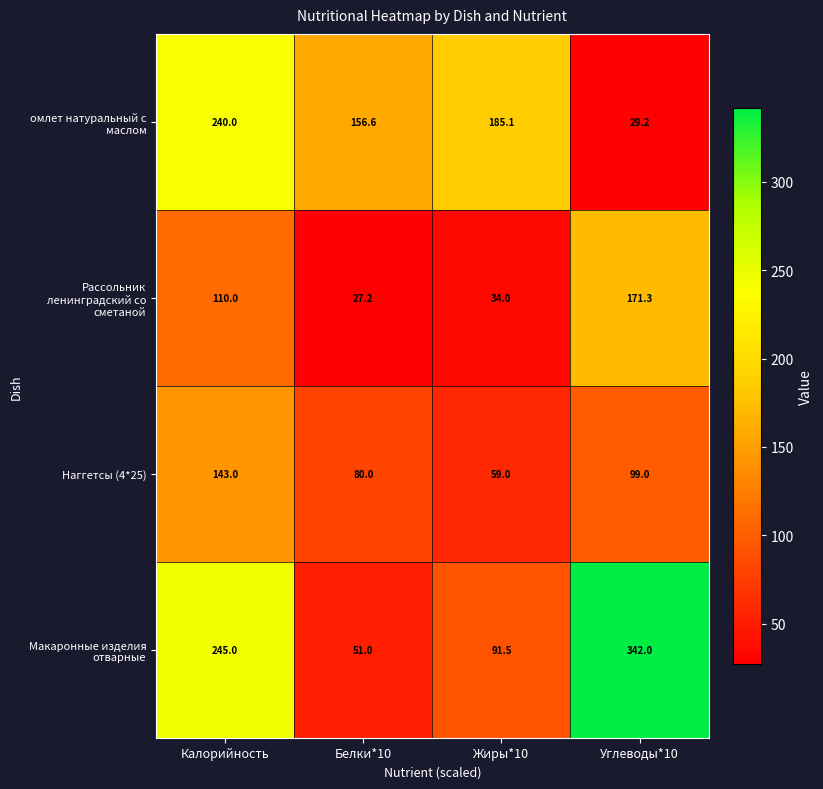

Between Белки*10 and Углеводы*10, which series saw the biggest shift?

Макаронные изделия отварные